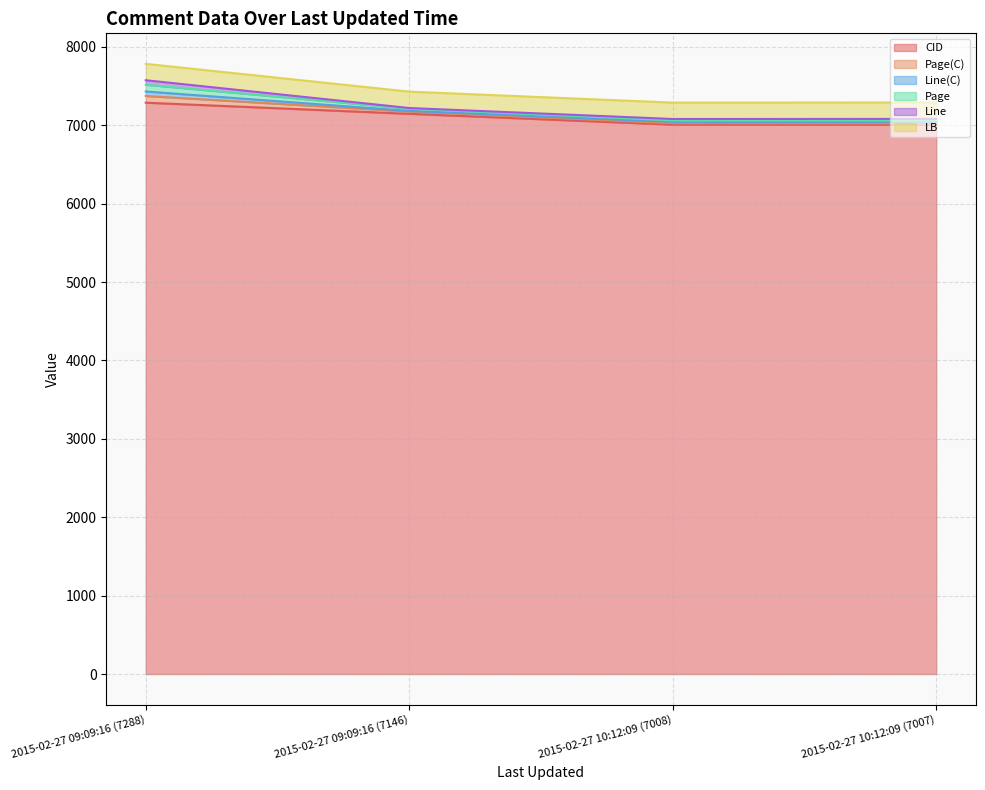

Where is the first local minimum for Page?

2015-02-27 10:12:09 (7008)